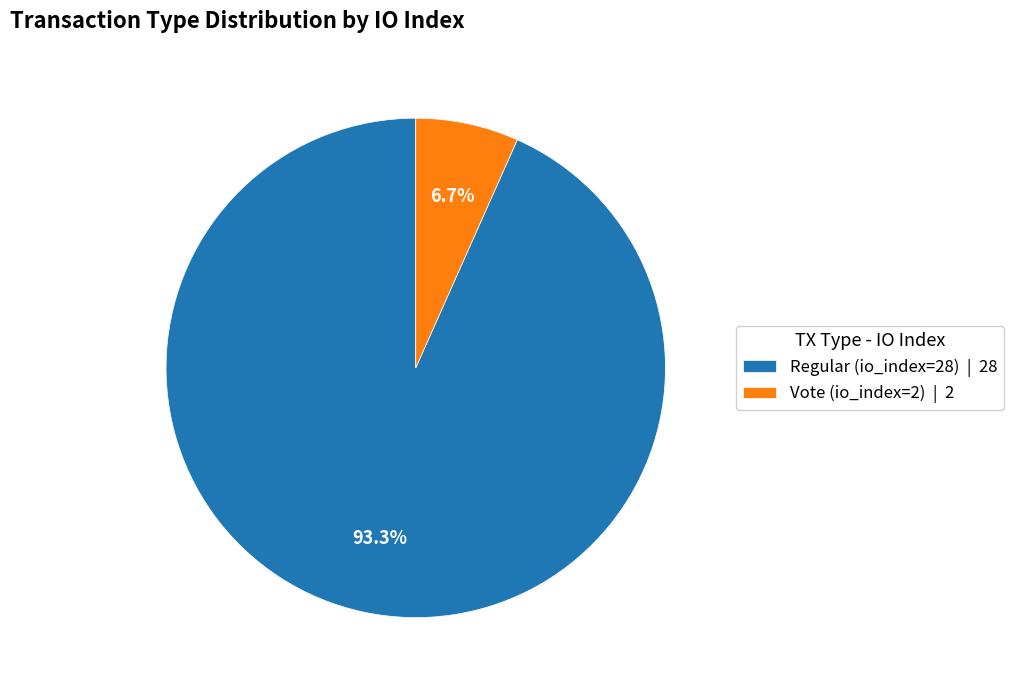

Which category accounts for the majority?

Regular (io_index=28)